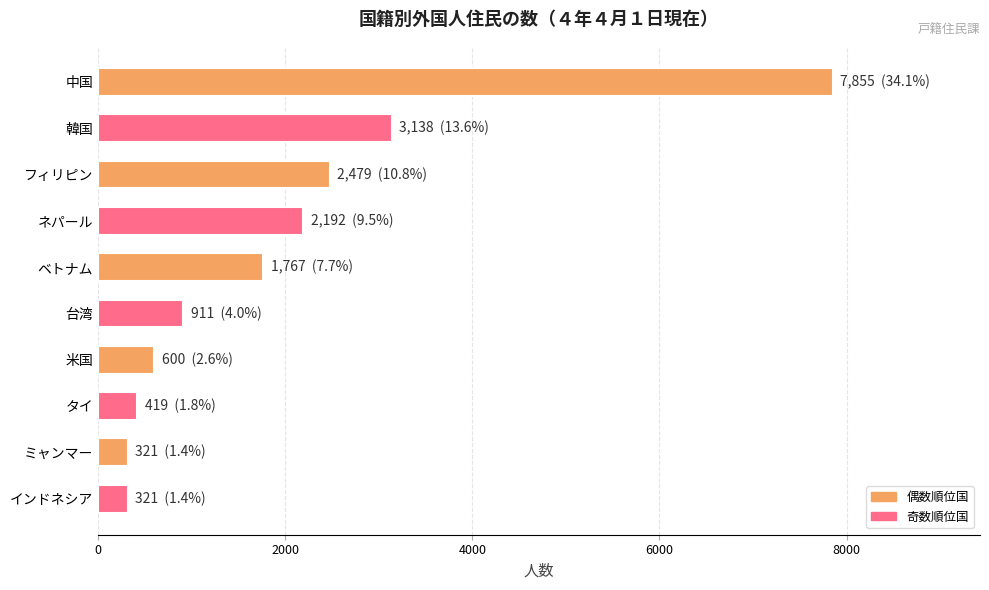

Which label corresponds to the largest value in the chart?

中国